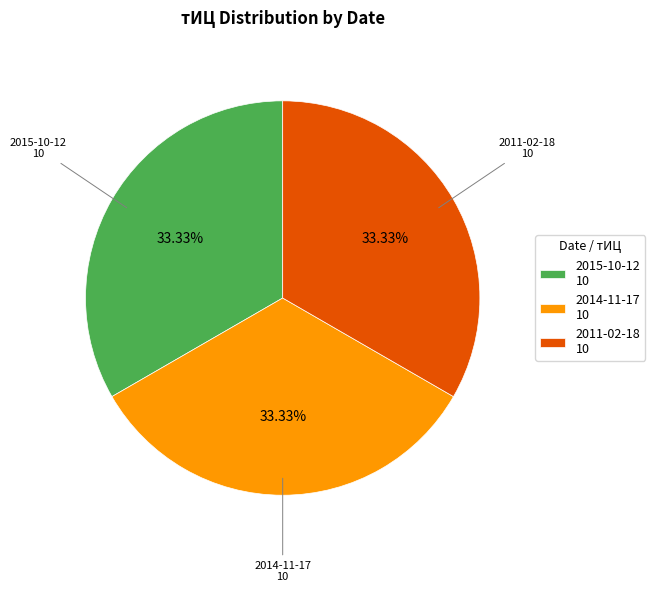

Is there any slice that represents more than half of the pie?

No